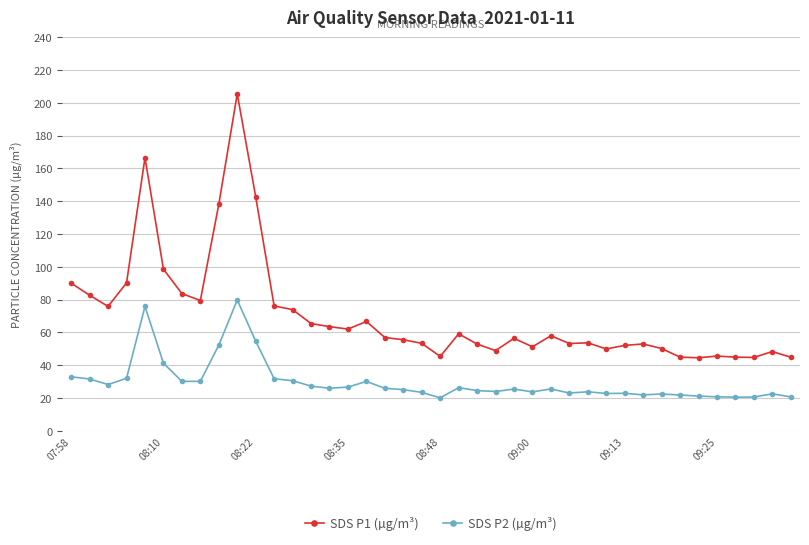

Where does the SDS P2 (µg/m³) series first go above 25?

07:58